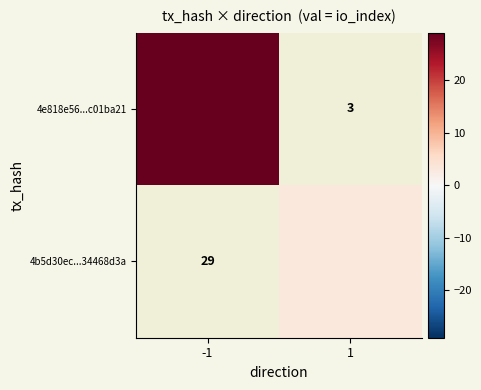

At which label does 4b5d30ec...34468d3a reach its peak?

-1